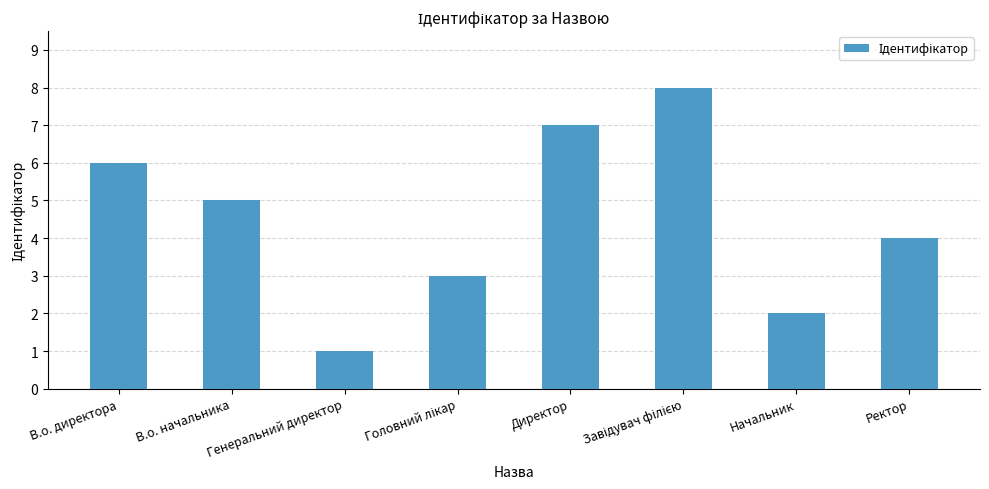

What value does the data have at В.о. директора?

6